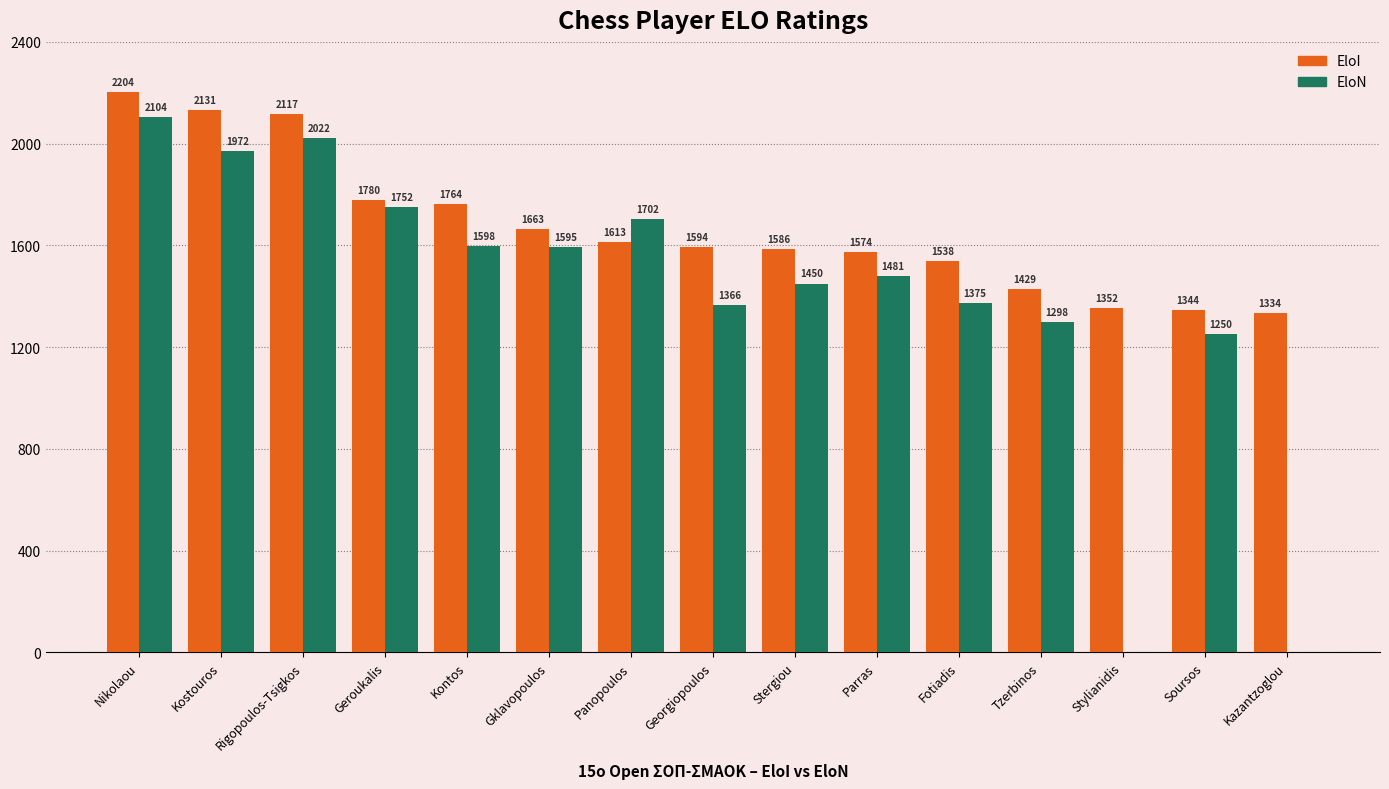

What is the sum of all EloI values?

25023